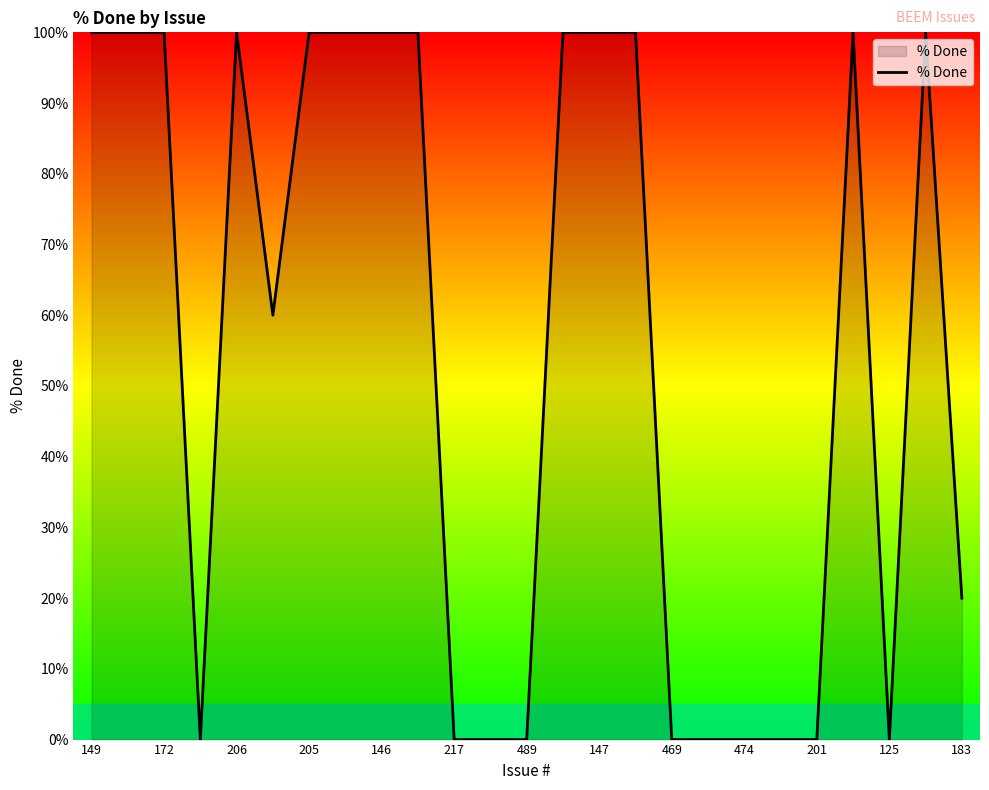

What is the greatest value displayed?

100